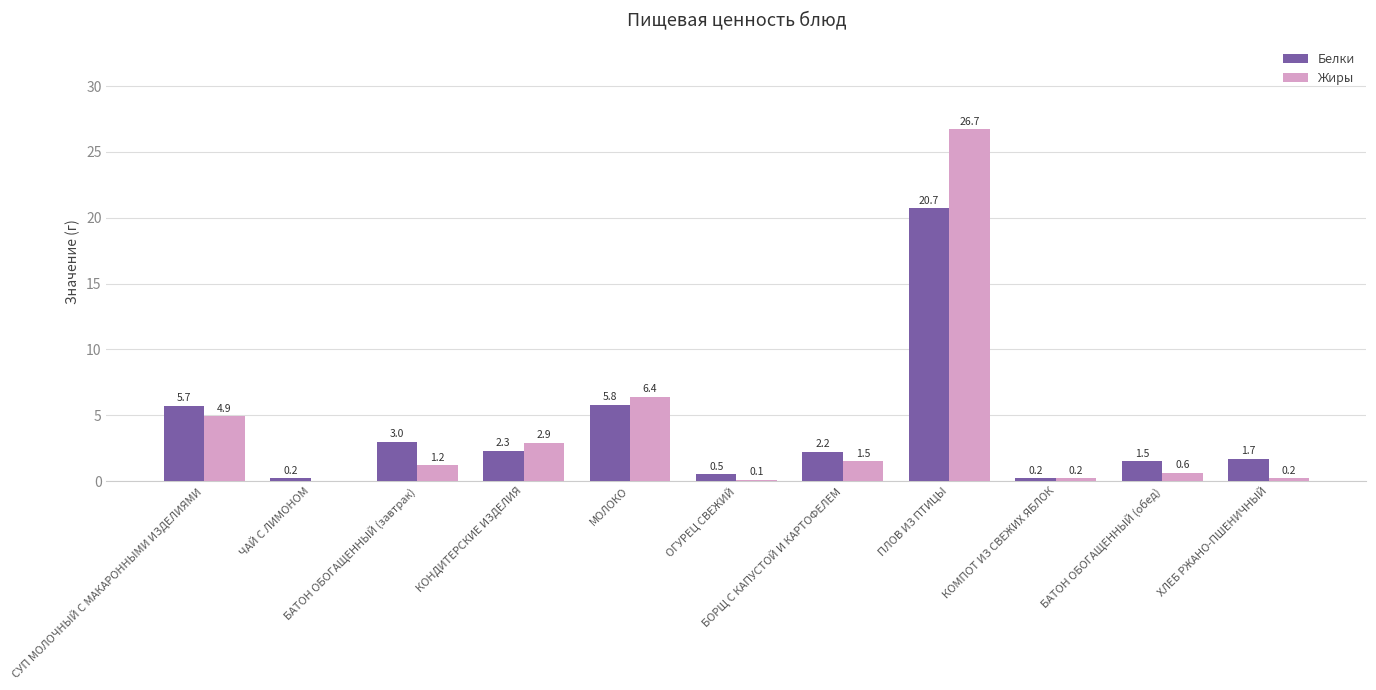

The value of Белки at МОЛОКО is 5.8. True or false?

True